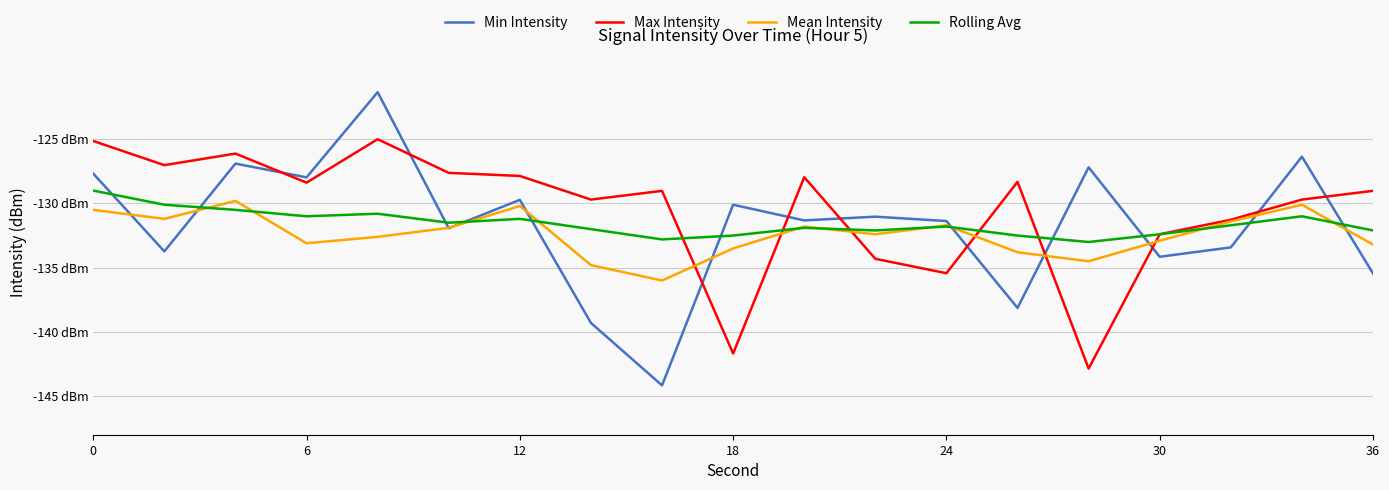

What is the maximum value shown in the chart?

-121.3